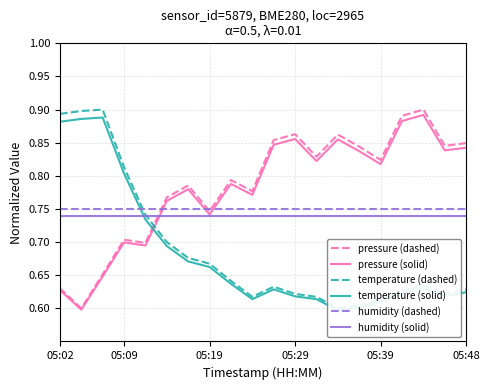

The pressure (dashed) series shows 0.4 at 05:29. True or false?

False